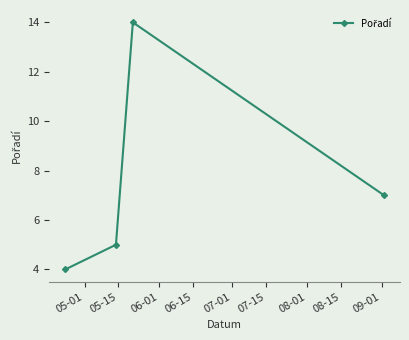

What is the average value?

8